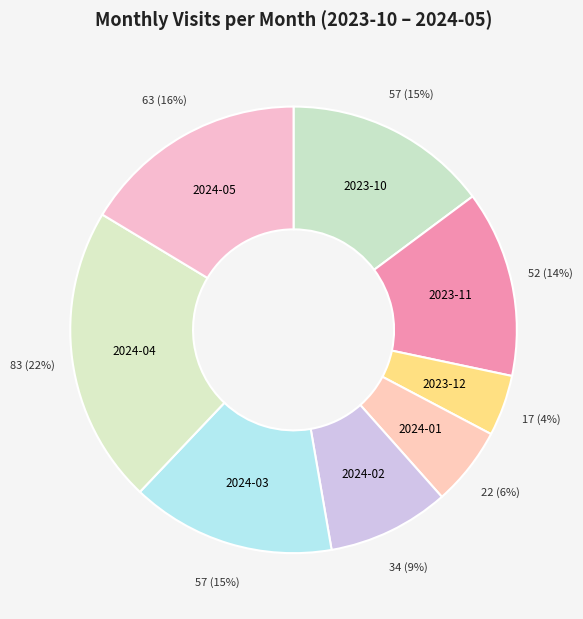

Which category has the smallest portion of the pie?

2023-12